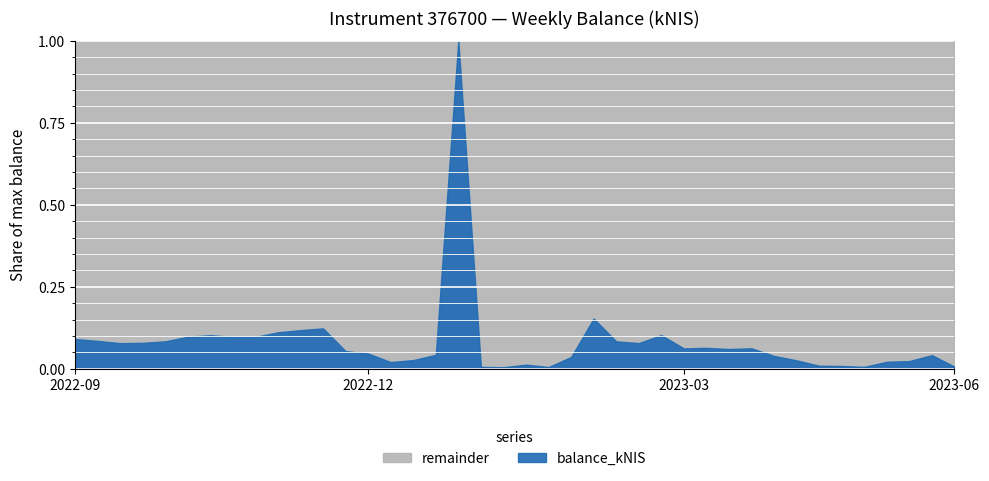

The value at 2023-03-02 is 2335.0. True or false?

False